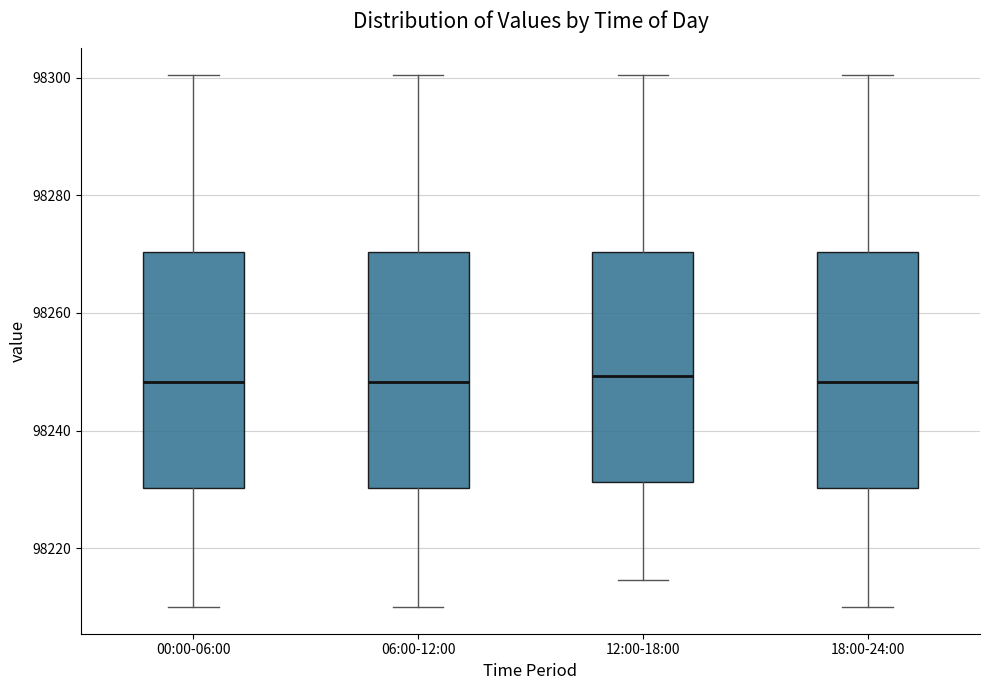

Reading left to right, transcribe this box plot: for each box, give where its median line is, the range the box spans, and where its two whiskers end, as read against the y-axis. The values are not printed on the chart, so give them approximately, as read against the axis.

00:00-06:00: median 98248, box 98230 to 98270, whiskers 98210 to 98300
06:00-12:00: median 98248, box 98230 to 98270, whiskers 98210 to 98300
12:00-18:00: median 98250, box 98232 to 98270, whiskers 98214 to 98300
18:00-24:00: median 98248, box 98230 to 98270, whiskers 98210 to 98300